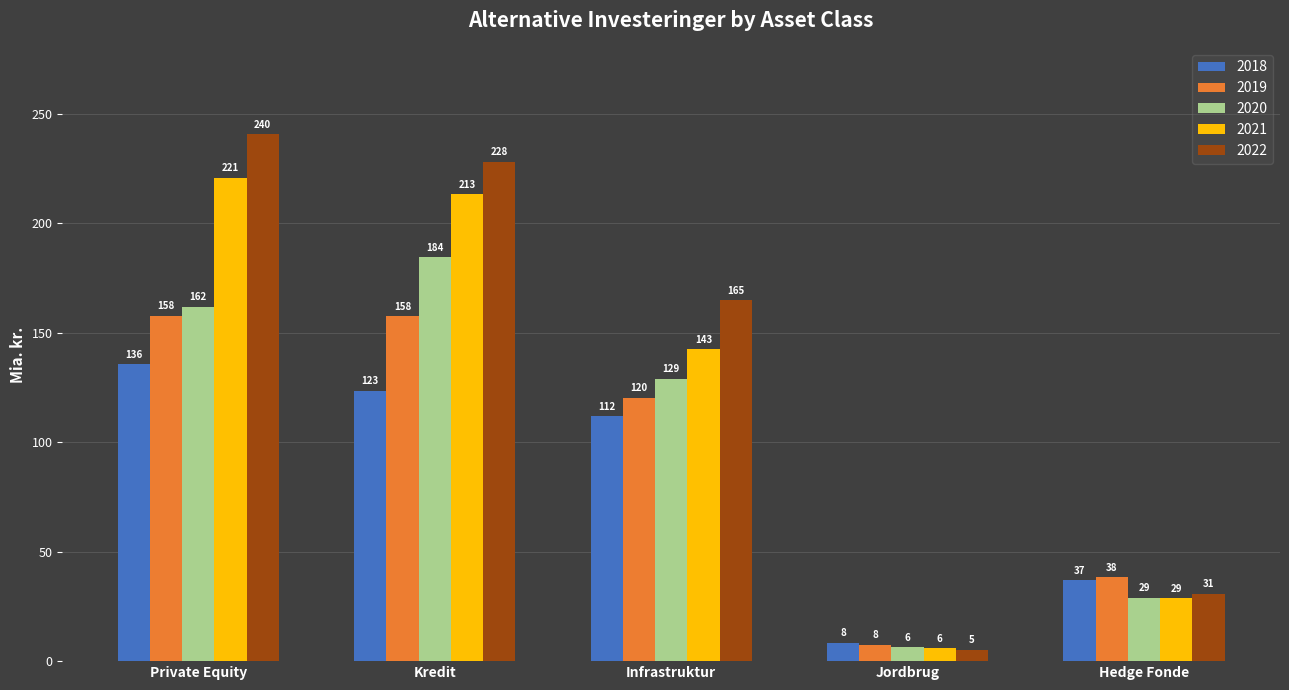

What is the lowest value of the 2020 series?

6.5